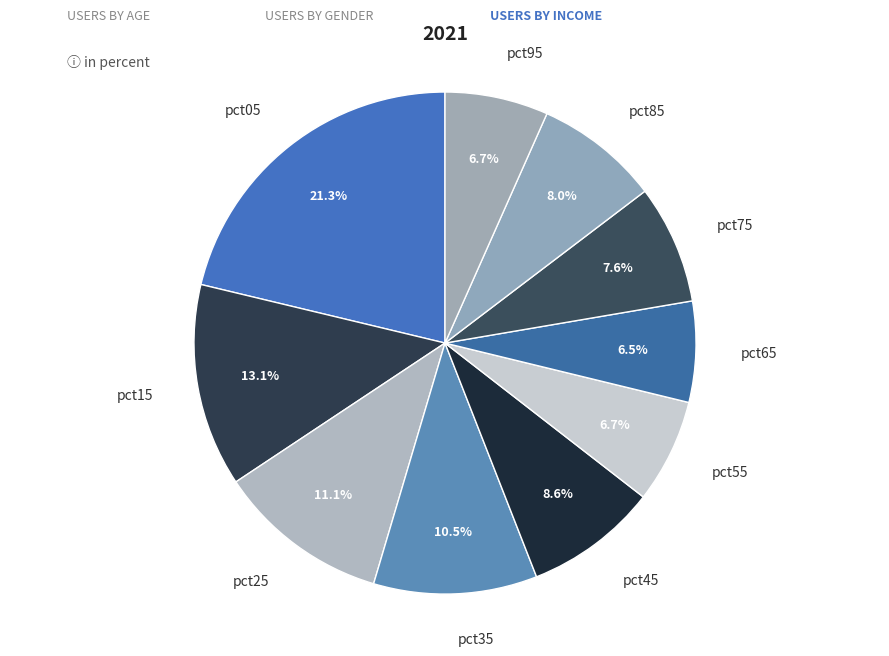

Is there a majority slice in this chart?

No